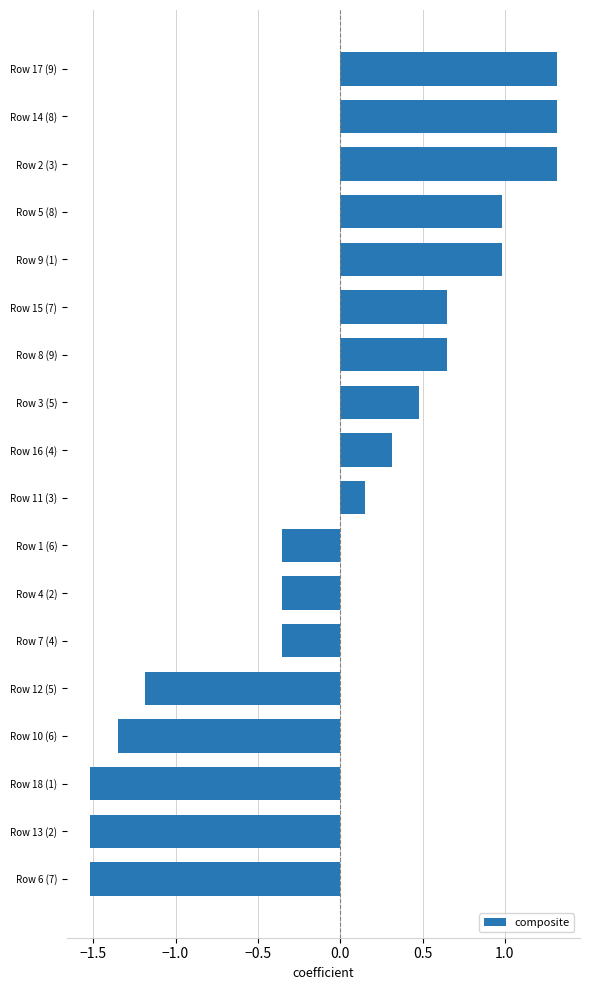

What is the value of the 4th bar from the top?

1.0